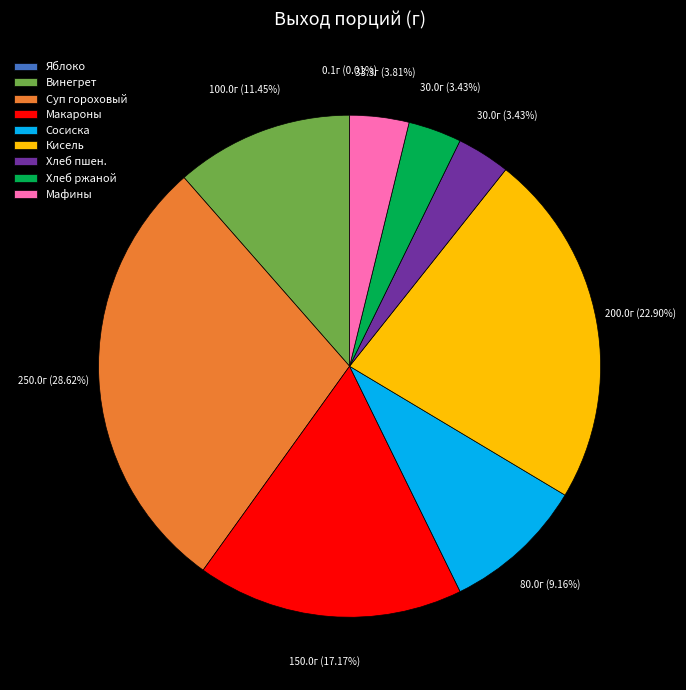

Which slice is the largest?

Суп гороховый